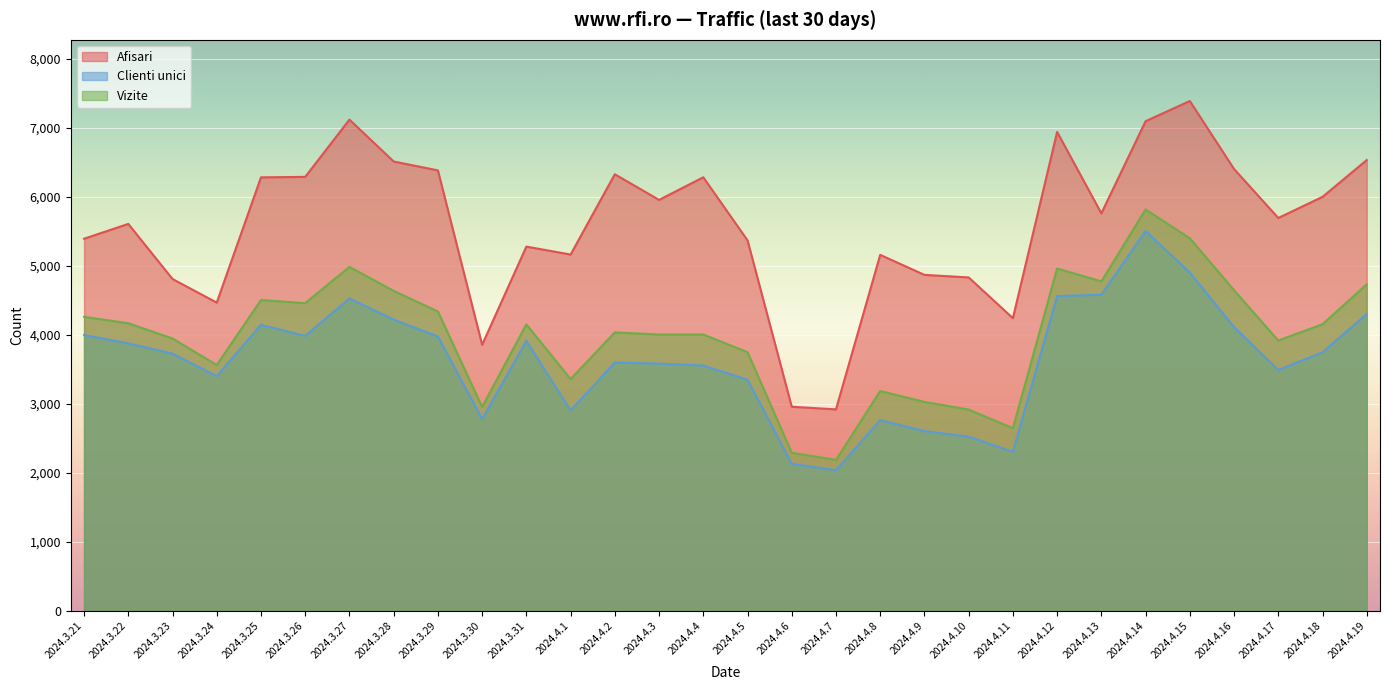

What is the value of the Vizite point at the 9th from the left?

4338